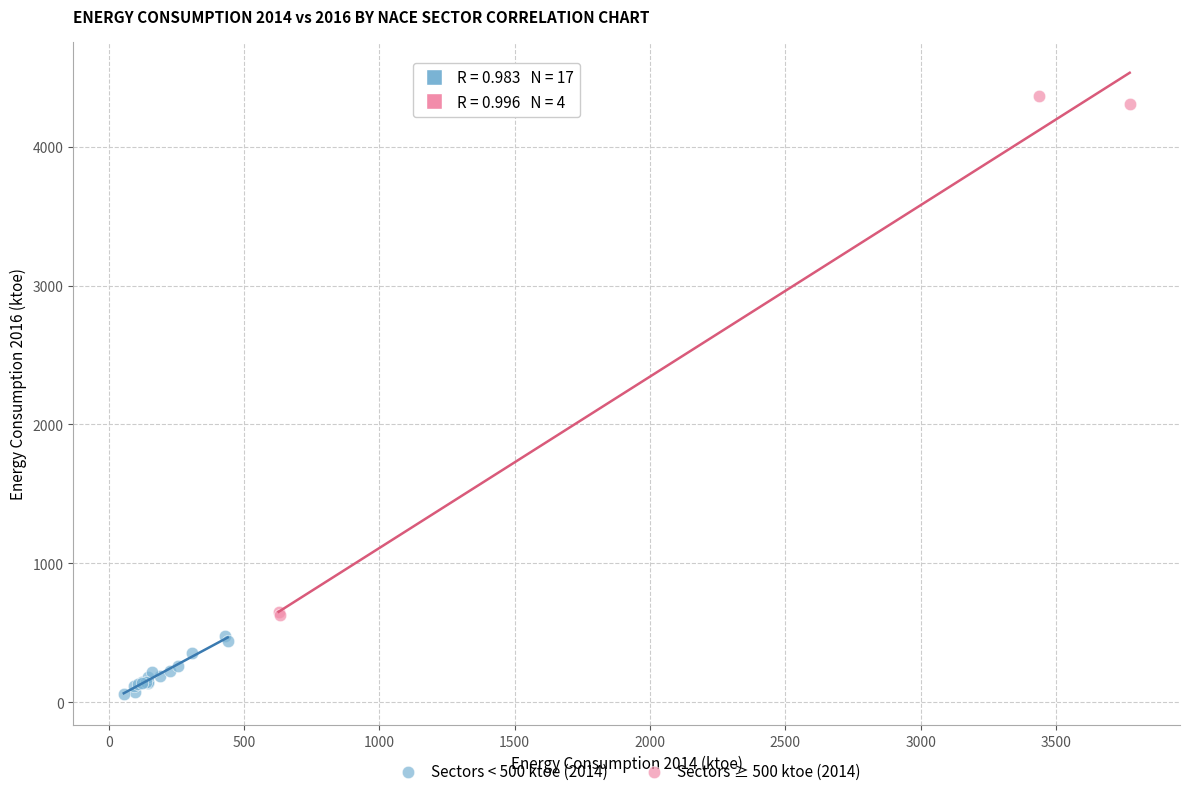

Which series contains the lowest Y value?

Sectors < 500 ktoe (2014)